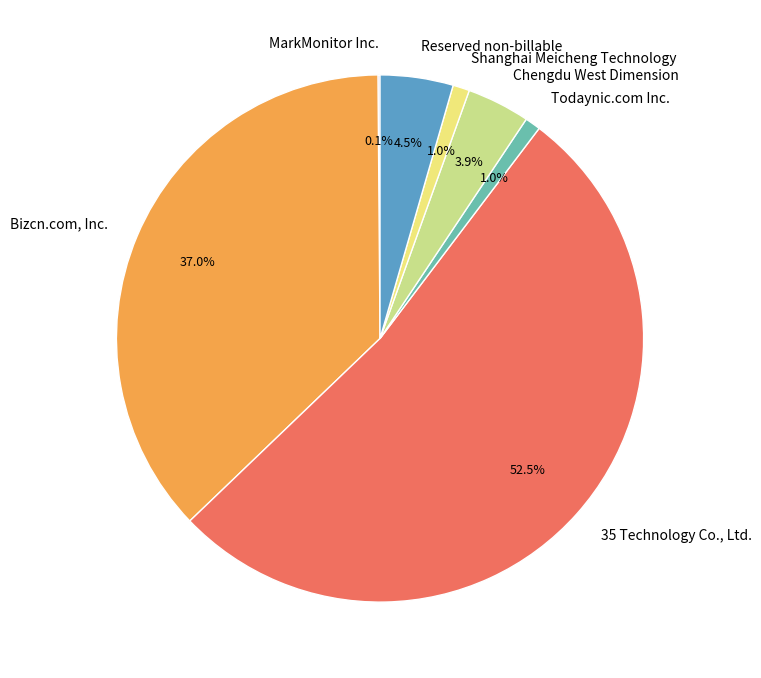

Which slice is the largest?

35 Technology Co., Ltd.